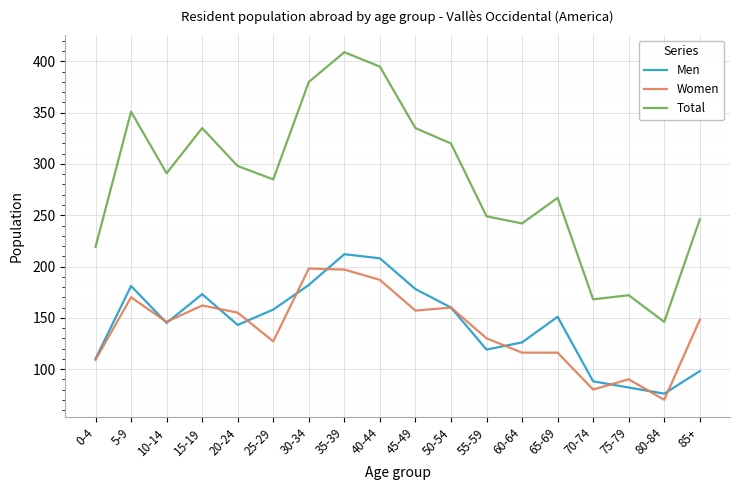

True or false: Women has a value of 70 at 80-84.

True